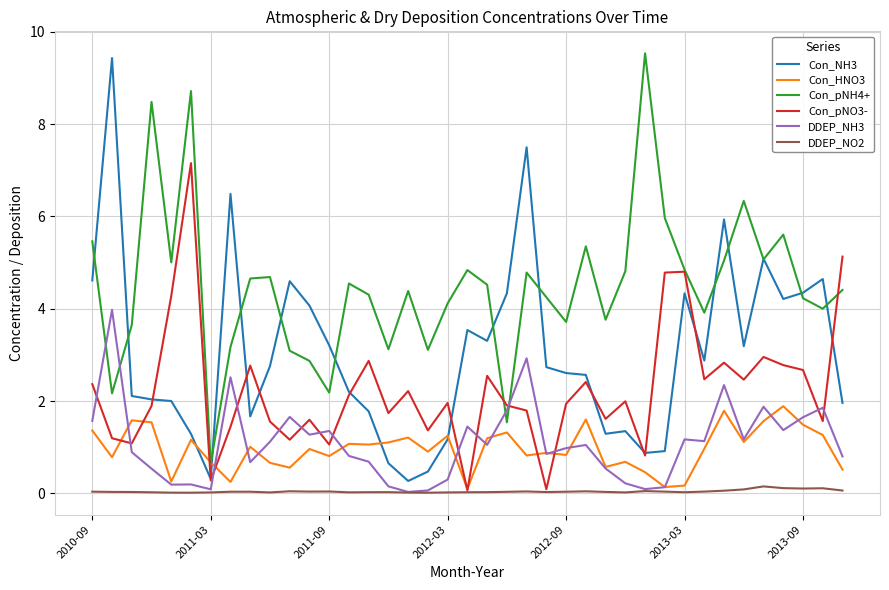

Which series has the largest total across all categories?

Con_pNH4+